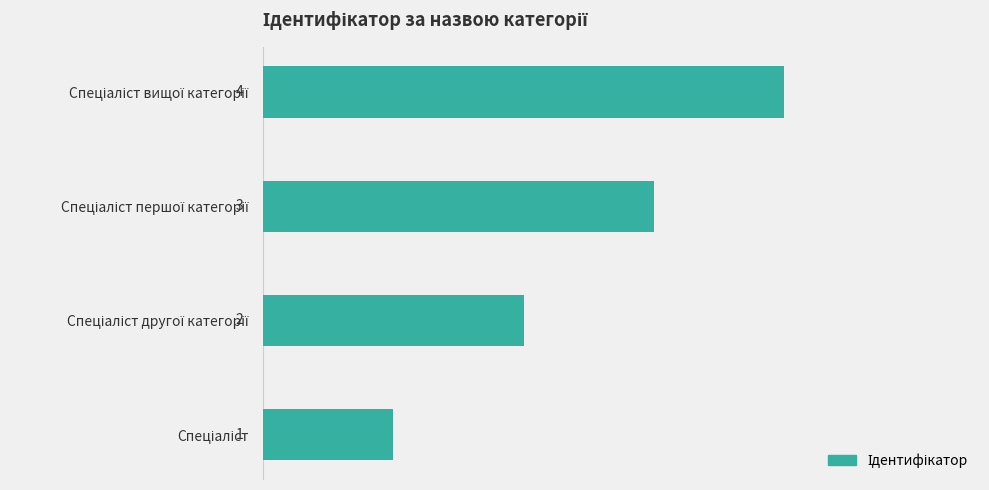

Count the values in the range 2 to 4.

3